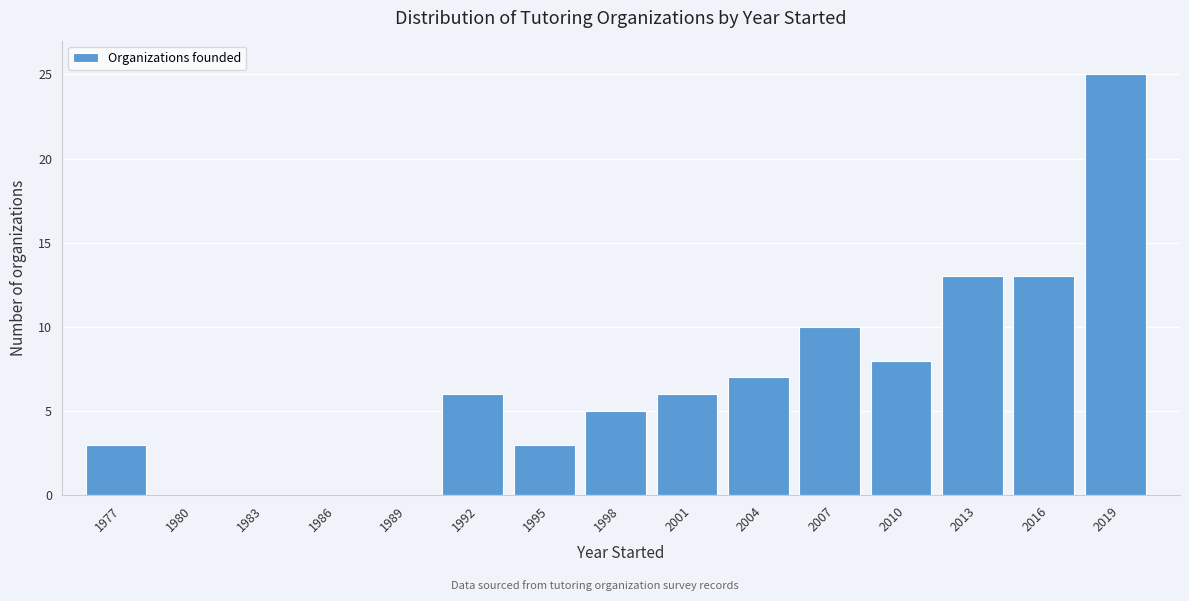

Reading right to left, list all the values displayed in this chart.

2019=25	2016=13	2013=13	2010=8	2007=10	2004=7	2001=6	1998=5	1995=3	1992=6	1989=0	1986=0	1983=0	1980=0	1977=3